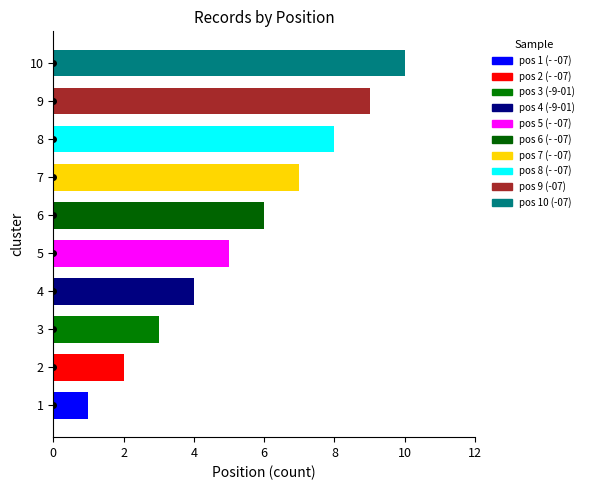

What is the sum of all values?

55